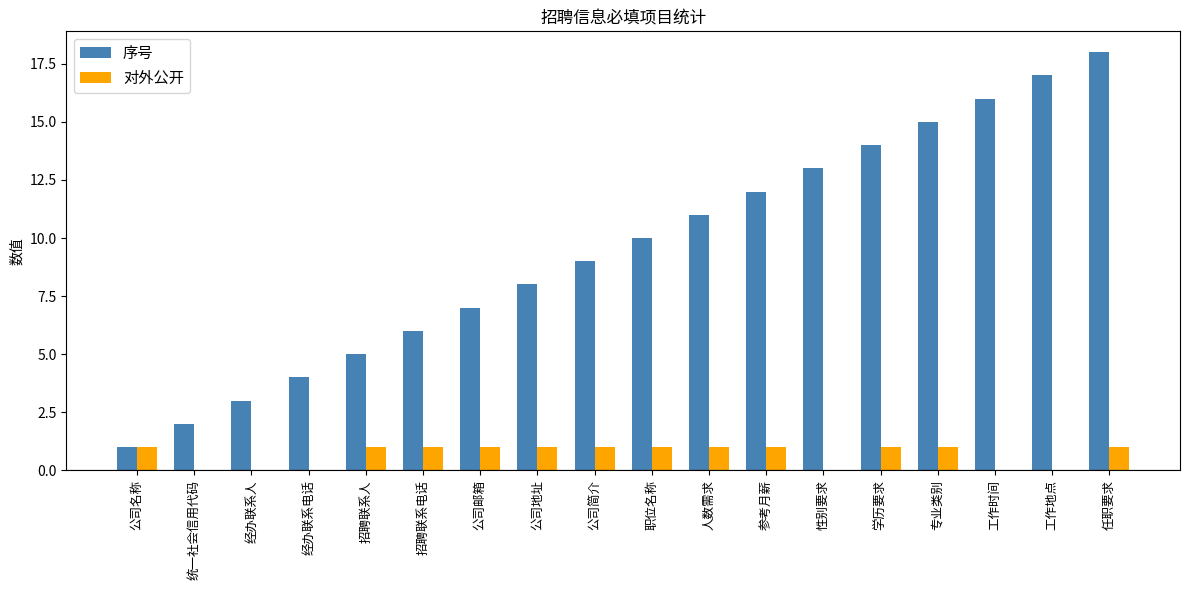

What is the total value across all series at 经办联系电话?

4